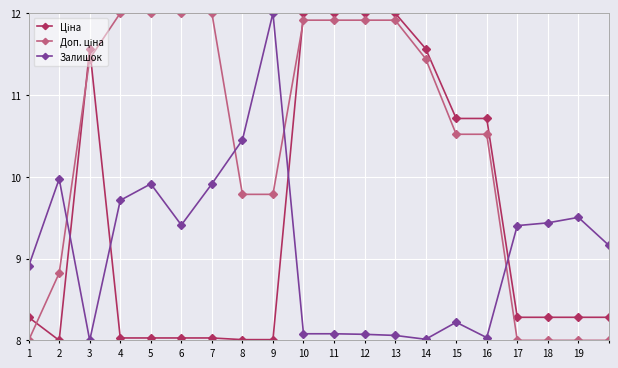

What is the maximum value shown in the chart?

12.0